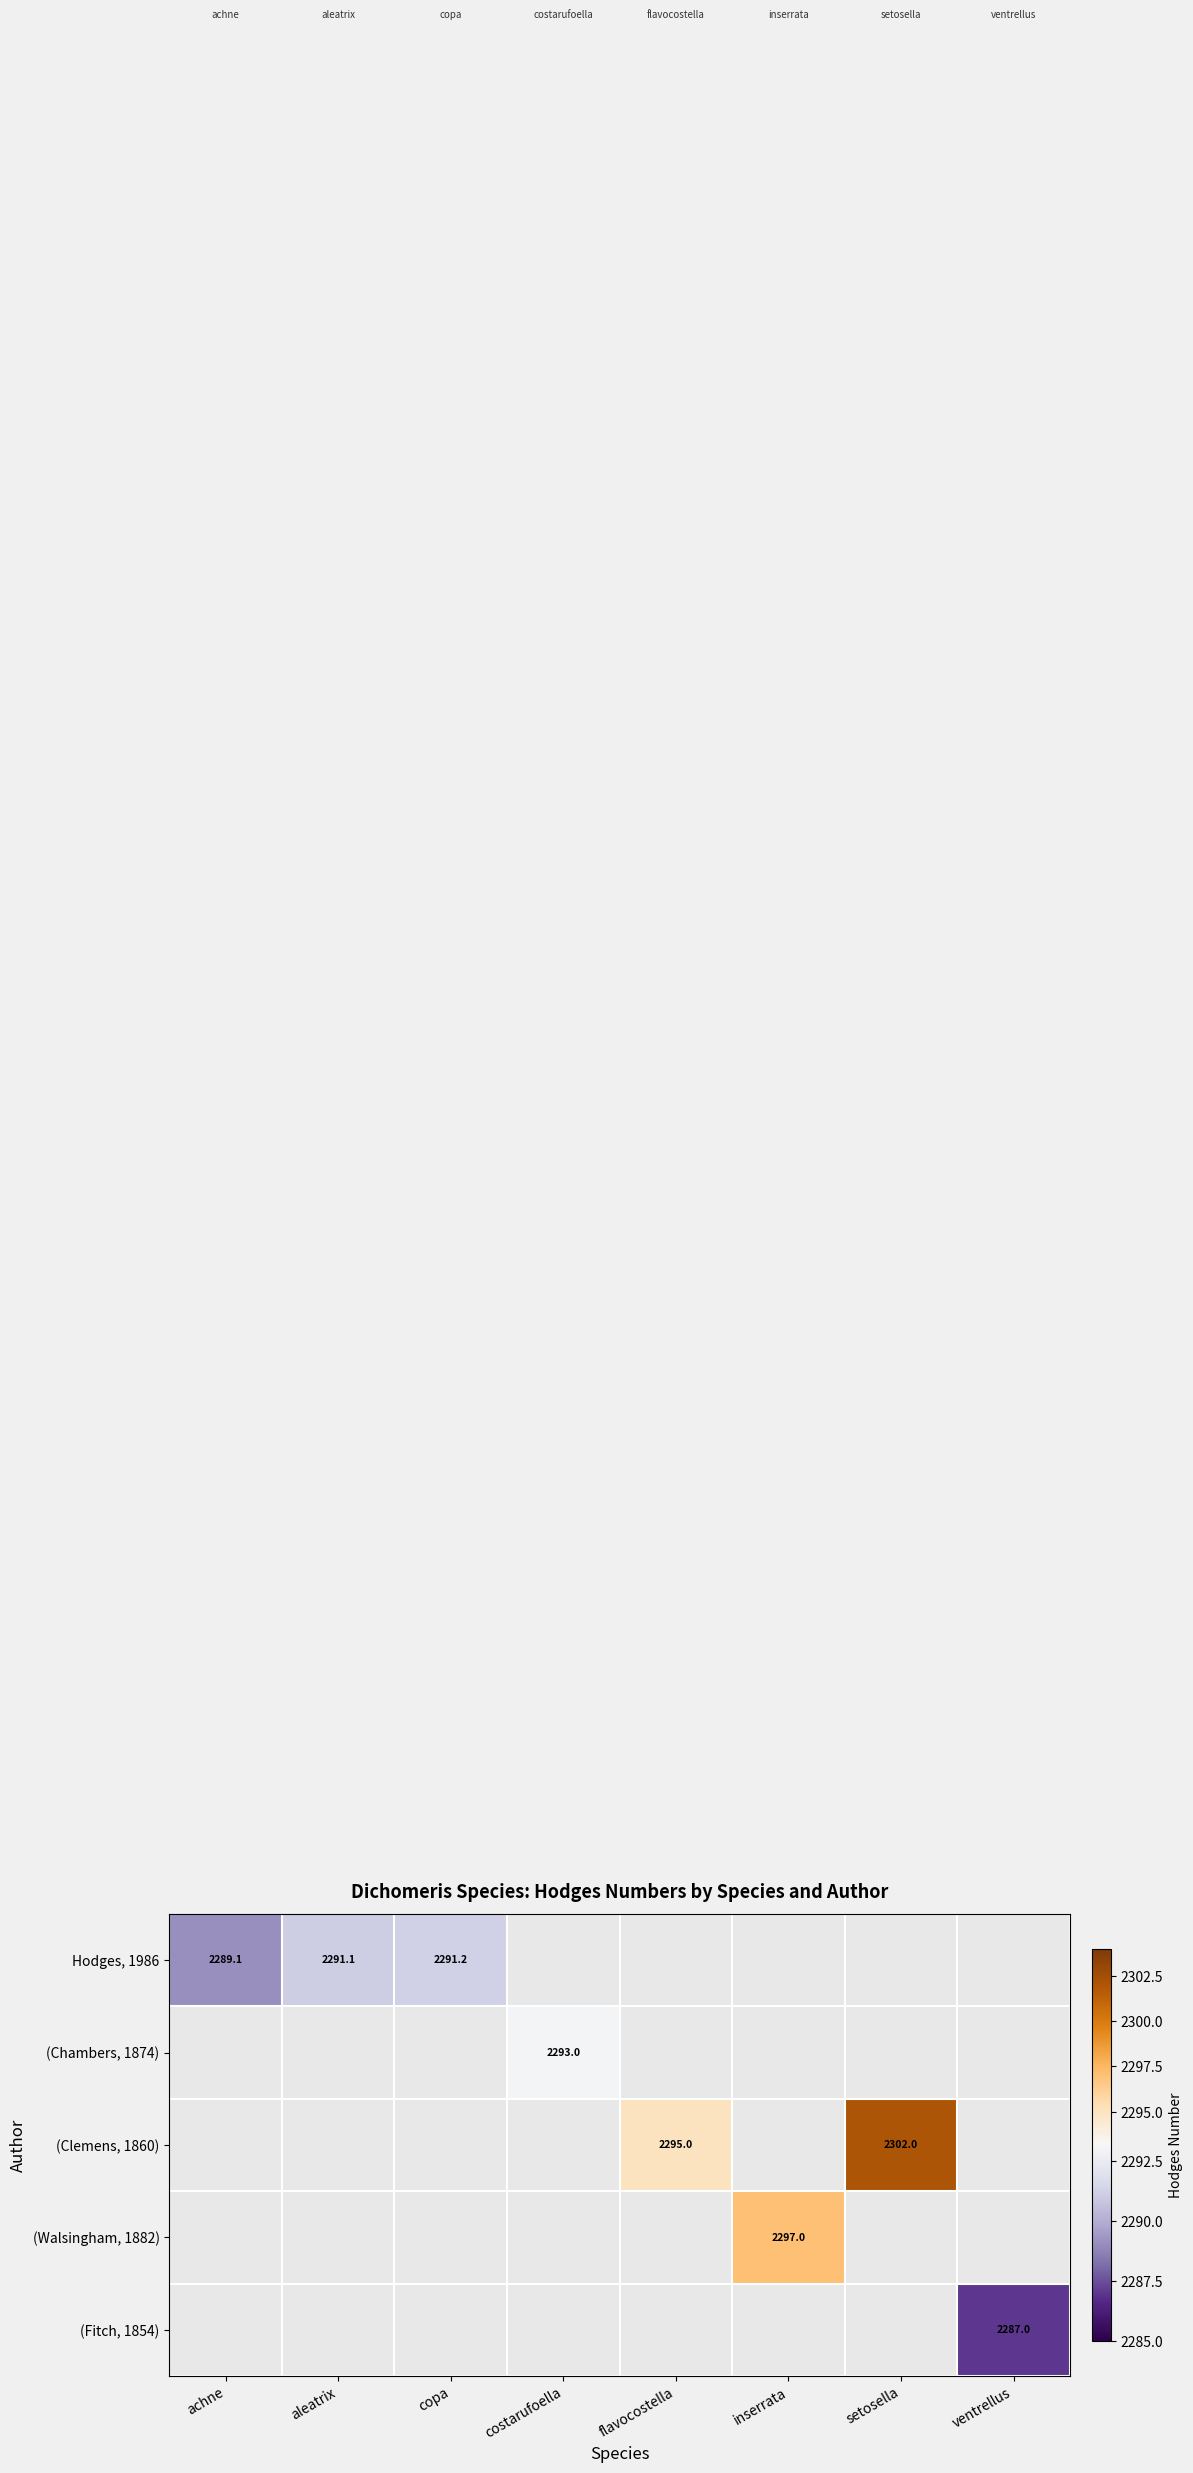

How many series are shown in this chart?

5